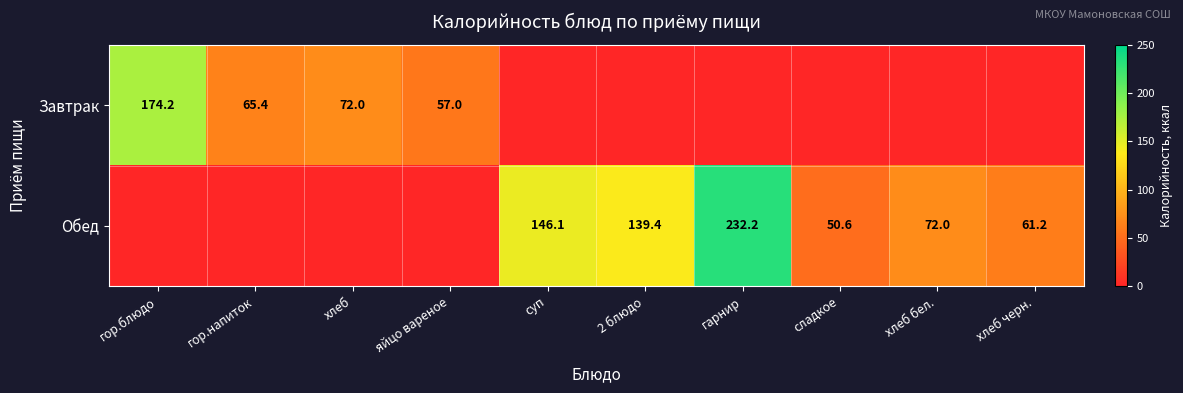

True or false: Завтрак has a value of 37.5 at яйцо вареное.

False